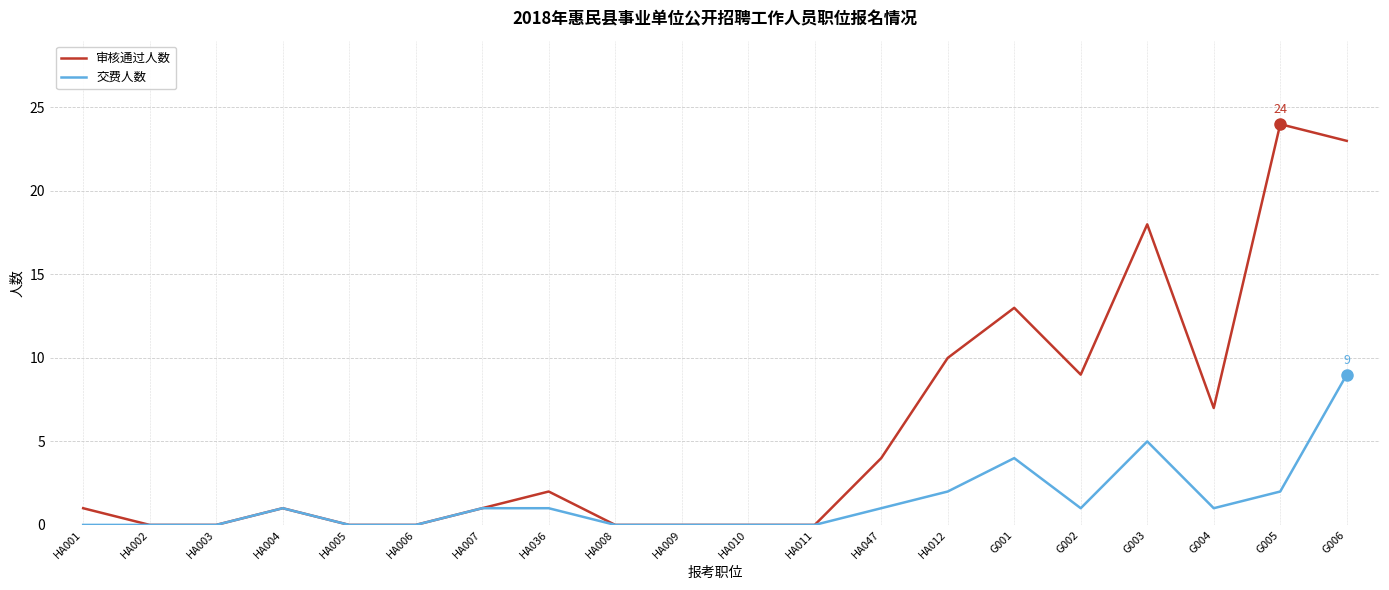

Is it true that 审核通过人数 equals 5 at HA047?

False